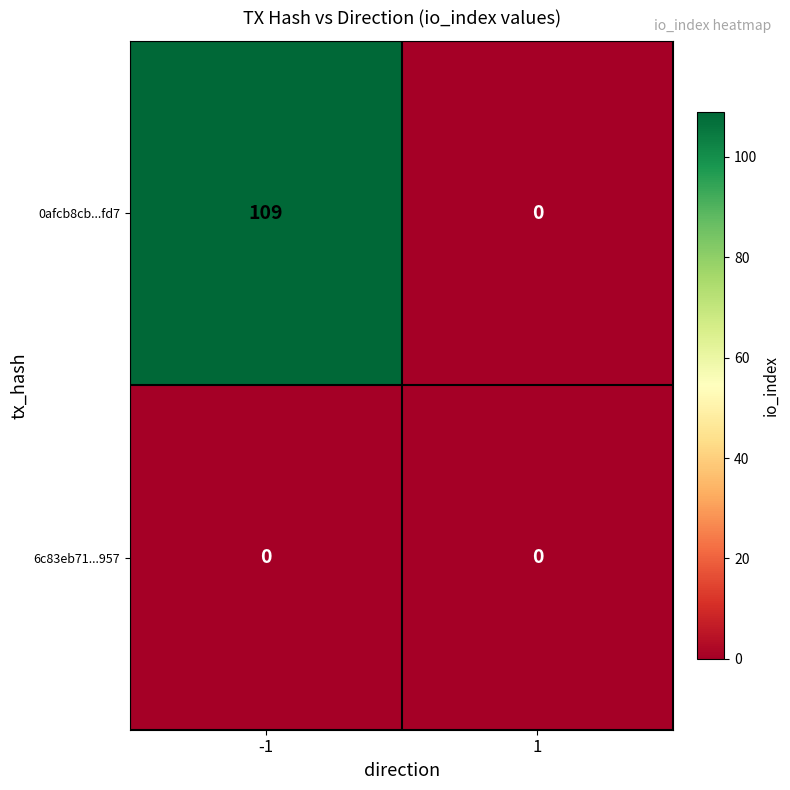

At how many categories does at least one series exceed 66?

1